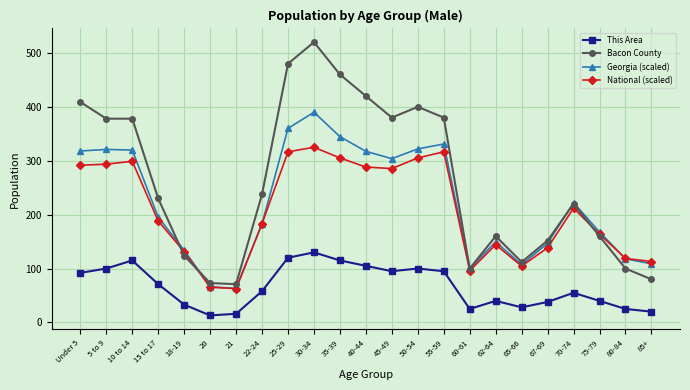

Count the number of data series in this chart.

4